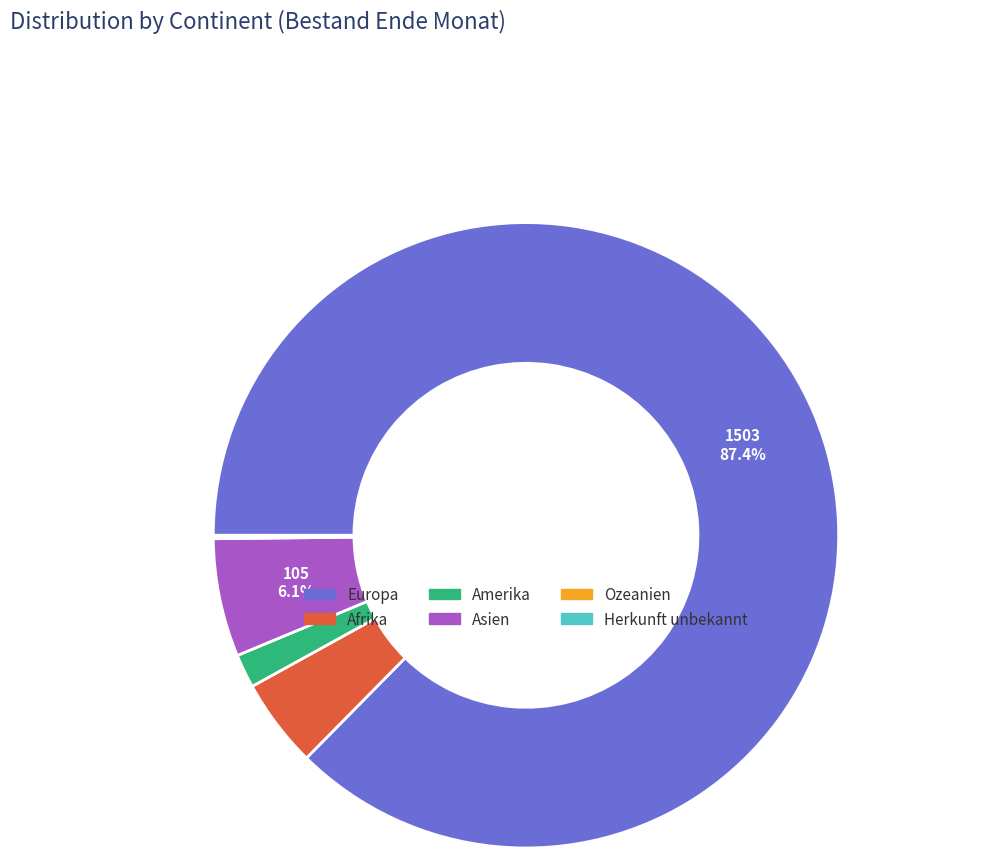

Which category has the biggest portion of the pie?

Europa